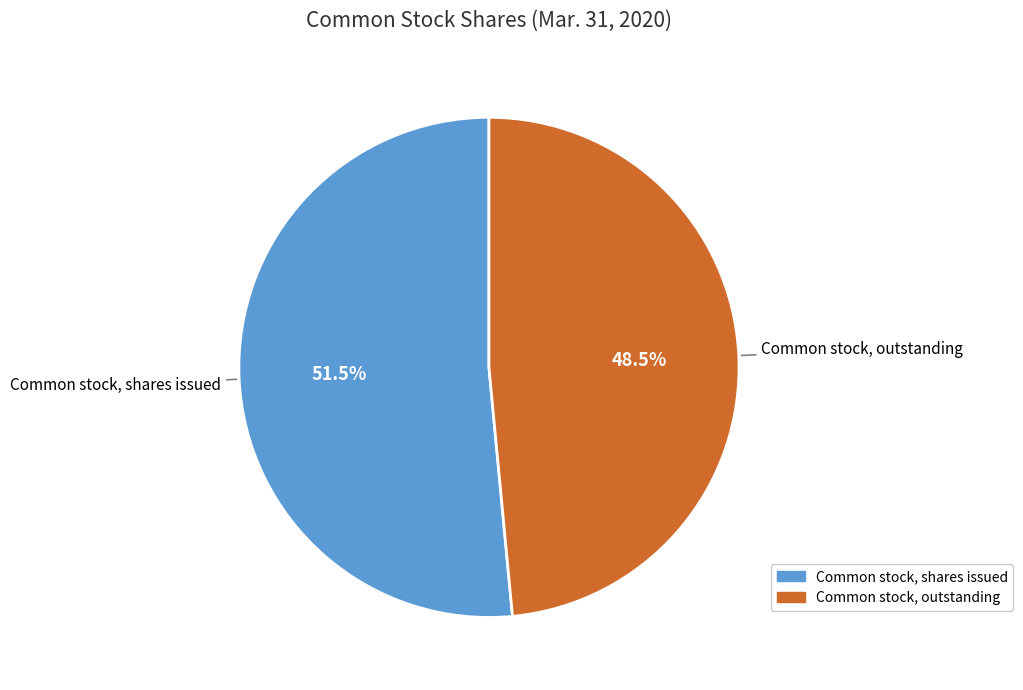

Combined, do Common stock, shares issued and Common stock, outstanding account for over 50%?

Yes